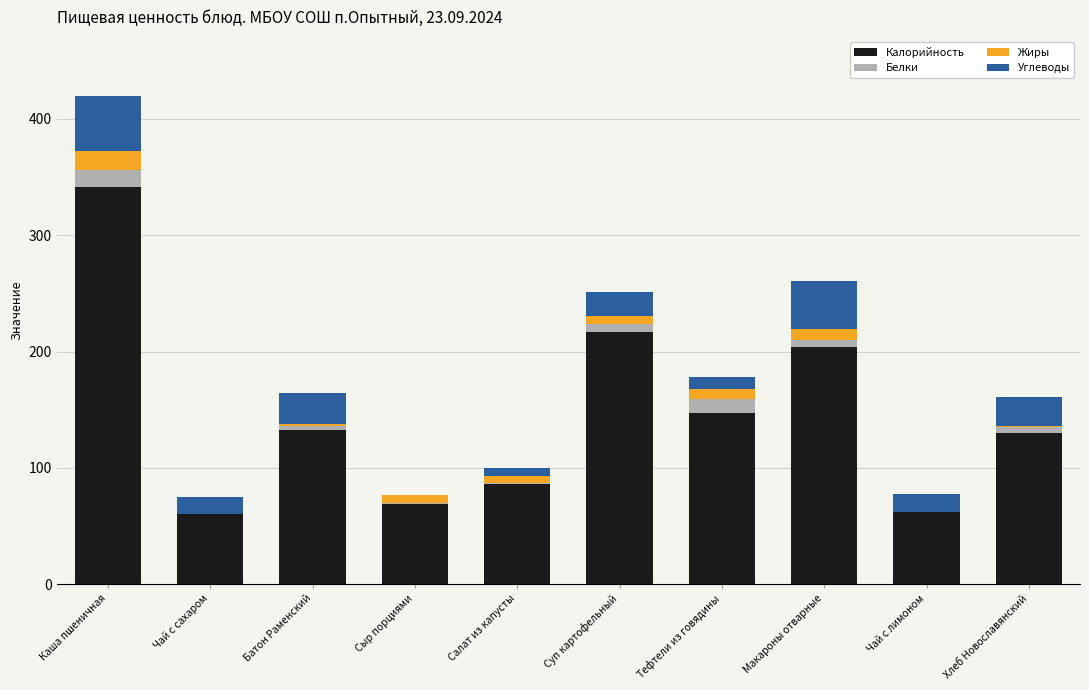

At which category is the sum across all series the highest?

Каша пшеничная